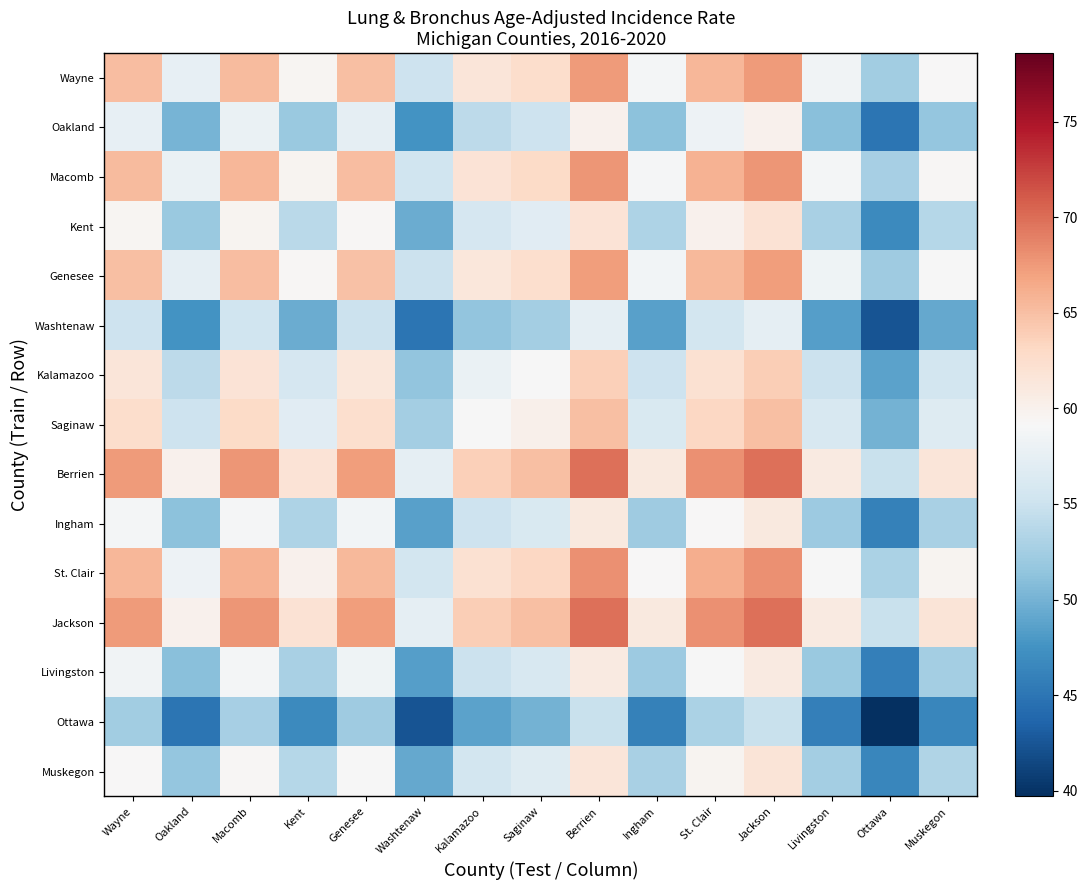

At Macomb, list the series in order from largest to smallest.

Jackson, Berrien, St. Clair, Macomb, Wayne, Genesee, Saginaw, Kalamazoo, Kent, Muskegon, Ingham, Livingston, Oakland, Washtenaw, Ottawa